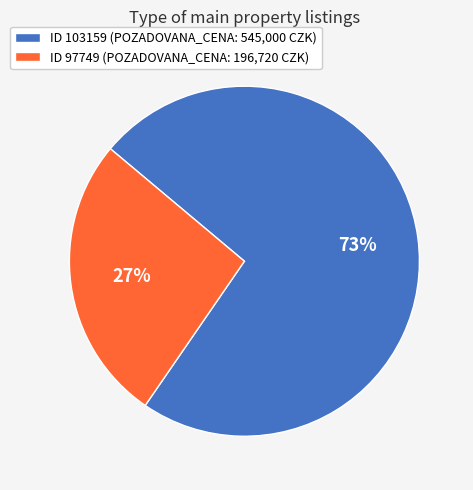

Combined, do ID 103159 (POZADOVANA_CENA: 545,000 CZK) and ID 97749 (POZADOVANA_CENA: 196,720 CZK) account for over 50%?

Yes